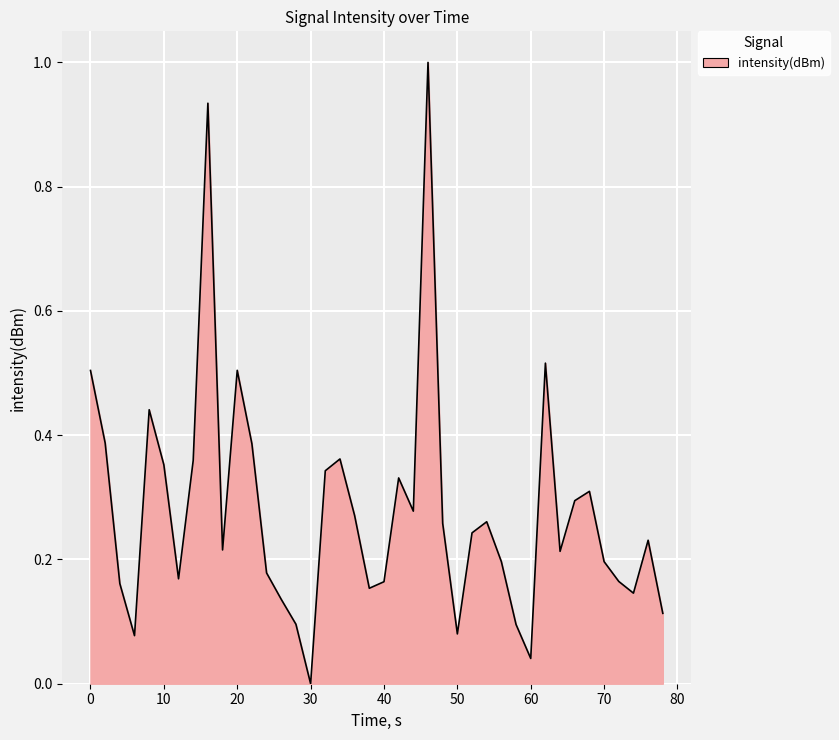

What is the greatest value displayed?

1.0